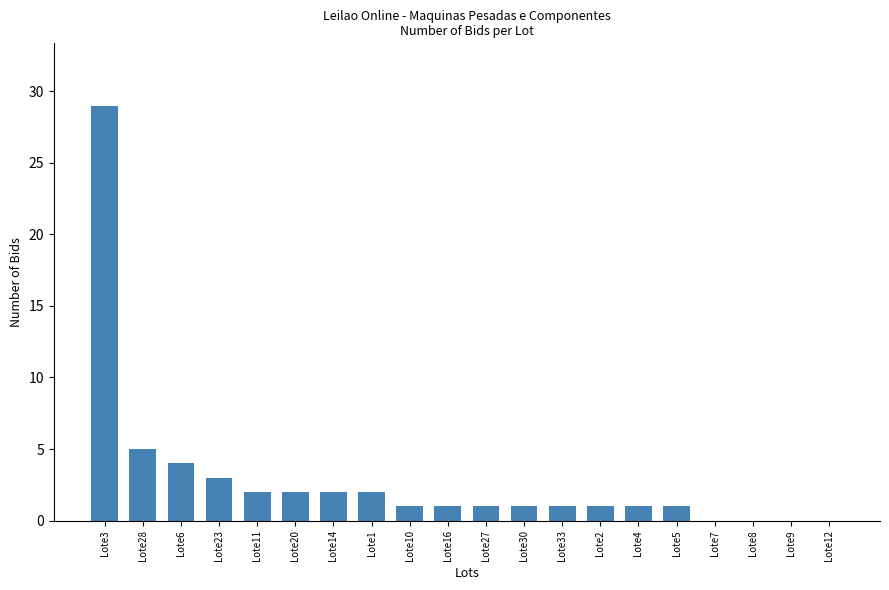

Where is the data nearest to the value 14?

Lote28